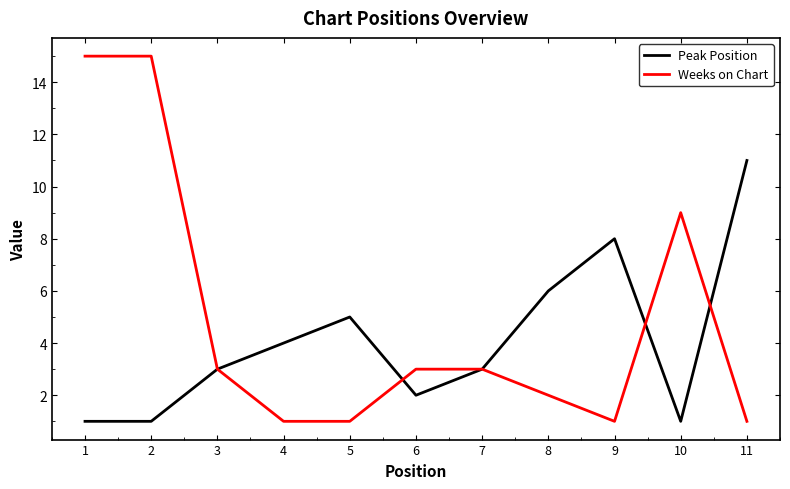

What is the difference between the maximum and minimum values in the Weeks on Chart series?

14